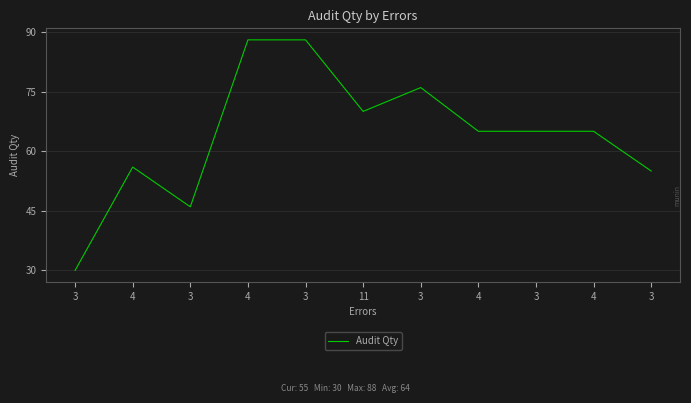

Rank the categories by value from highest to lowest.

4, 3, 3, 11, 4, 3, 4, 4, 3, 3, 3